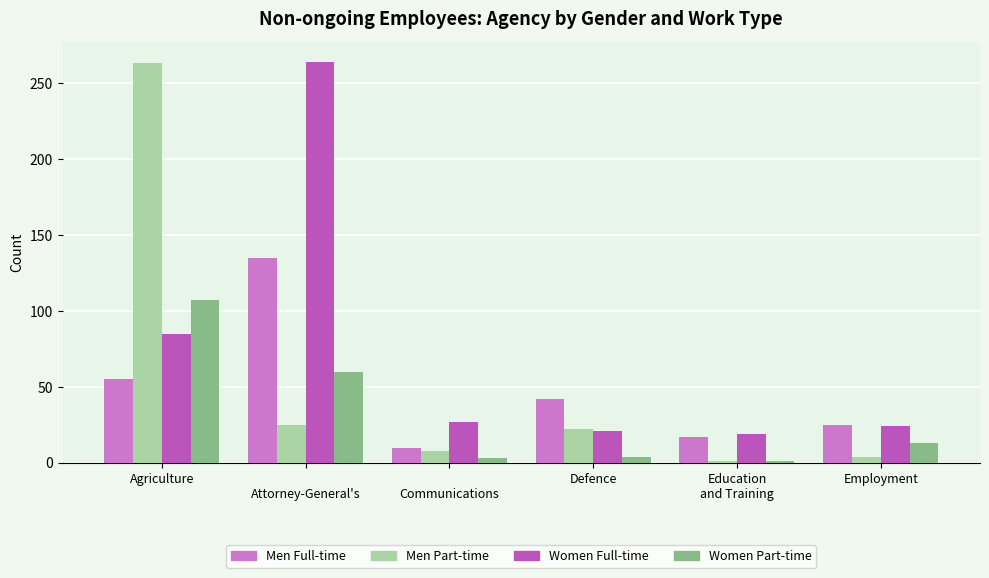

What is the total value across all series at Defence?

89